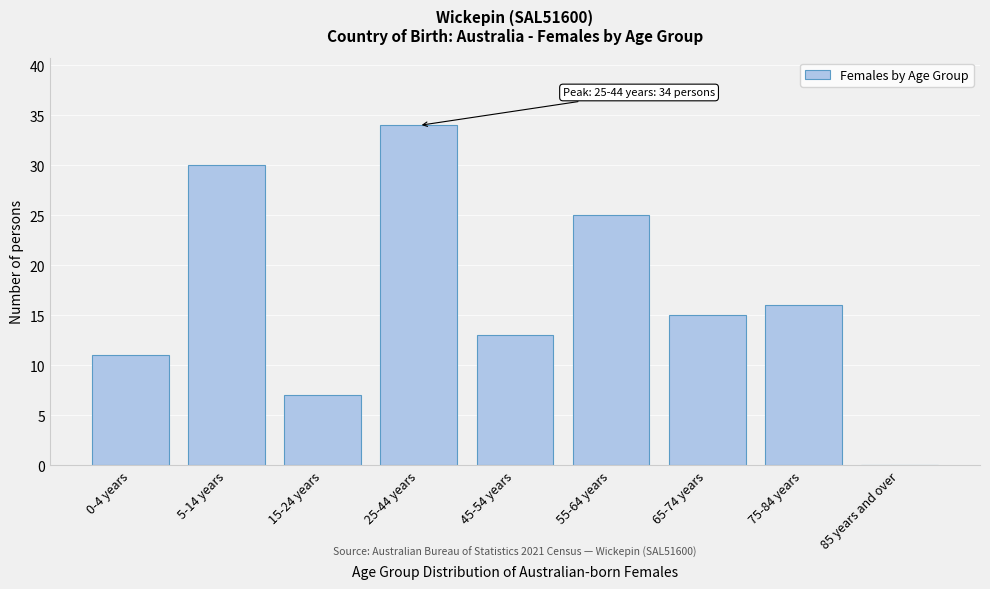

Reading left to right, list all the values displayed in this chart.

0-4 years=11	5-14 years=30	15-24 years=7	25-44 years=34	45-54 years=13	55-64 years=25	65-74 years=15	75-84 years=16	85 years and over=0